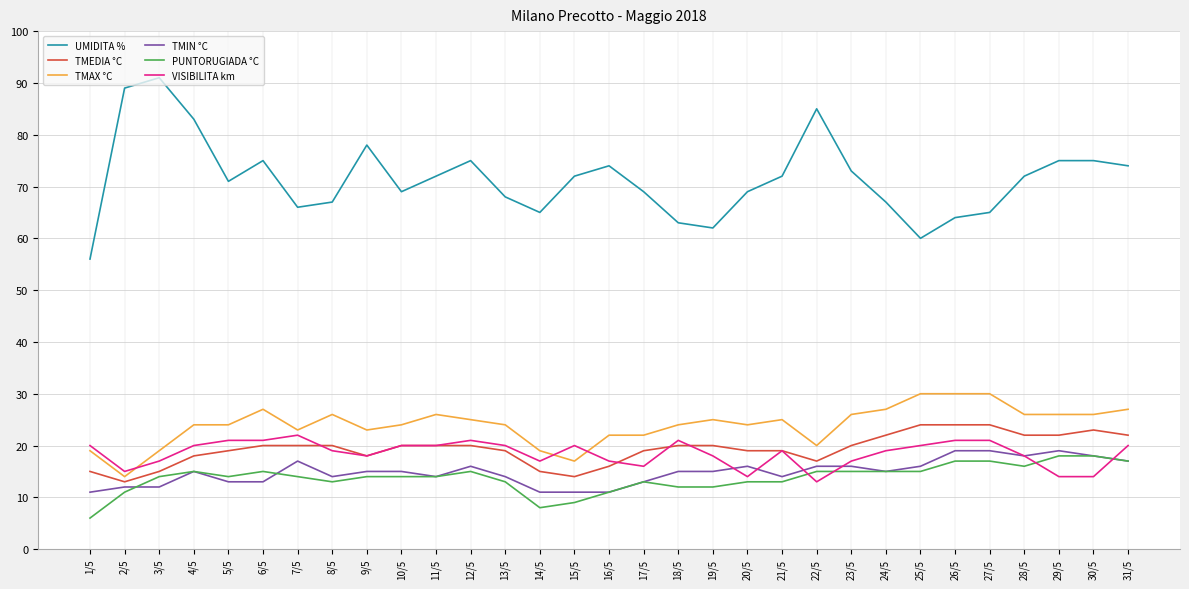

At which category does UMIDITA % reach its first local peak?

3/5